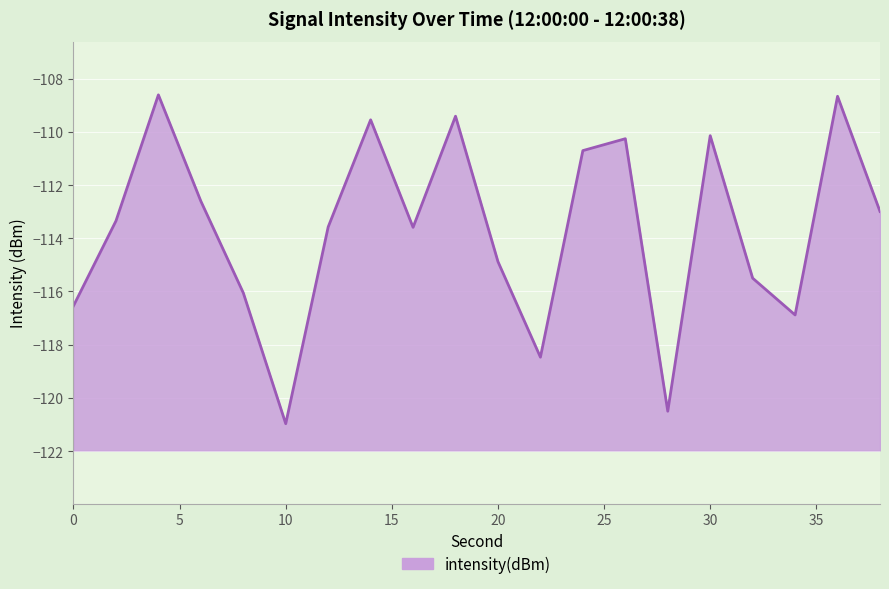

Reading left to right, transcribe all the data shown in this chart.

0=-116.5	2=-113.4	4=-108.6	6=-112.6	8=-116.1	10=-121.0	12=-113.6	14=-109.5	16=-113.6	18=-109.4	20=-114.9	22=-118.5	24=-110.7	26=-110.3	28=-120.5	30=-110.1	32=-115.5	34=-116.9	36=-108.7	38=-113.0